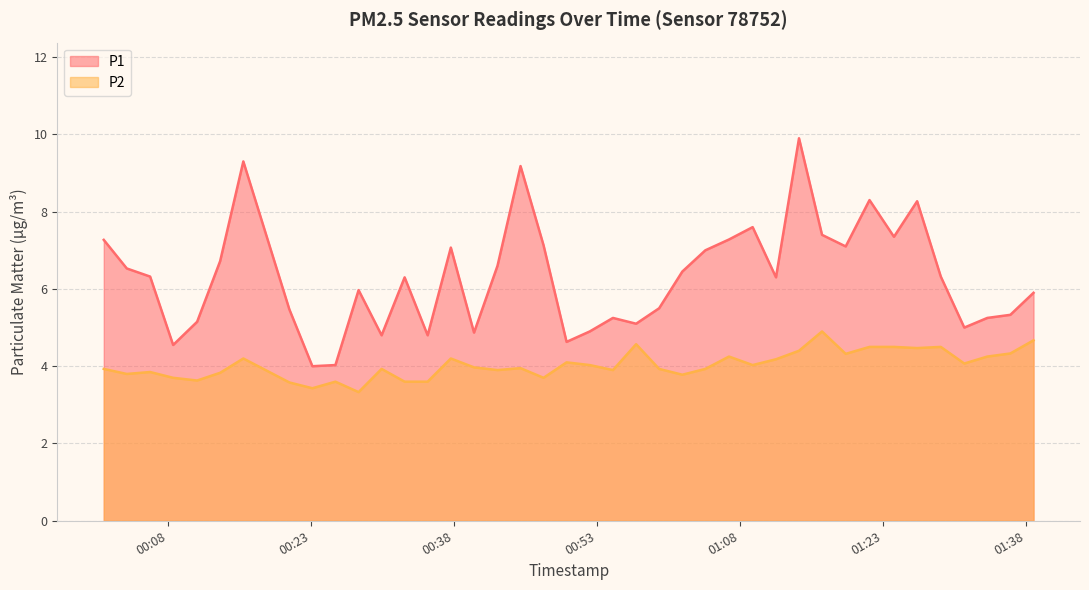

What is the difference between the second highest and minimum values in the P1 series?

5.3